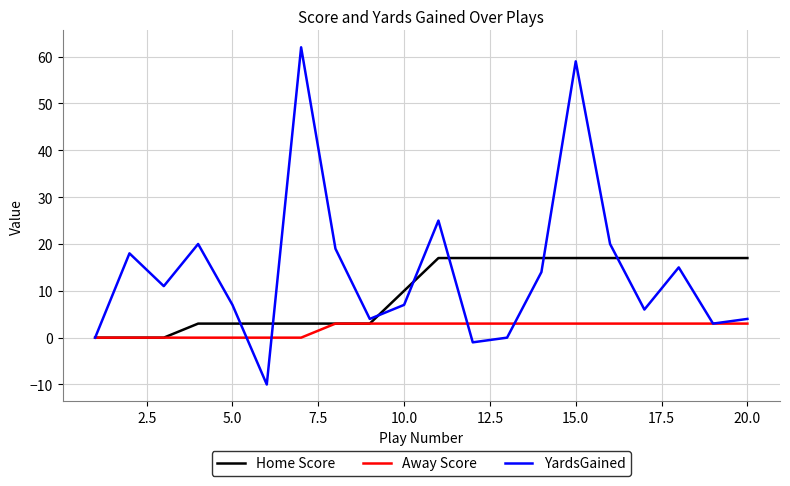

Reading right to left, extract all data points from this chart.

Home Score: 17	17	17	17	17	17	17	17	17	17	10	3	3	3	3	3	3	0	0	0
Away Score: 3	3	3	3	3	3	3	3	3	3	3	3	3	0	0	0	0	0	0	0
YardsGained: 4	3	15	6	20	59	14	0	-1	25	7	4	19	62	-10	7	20	11	18	0